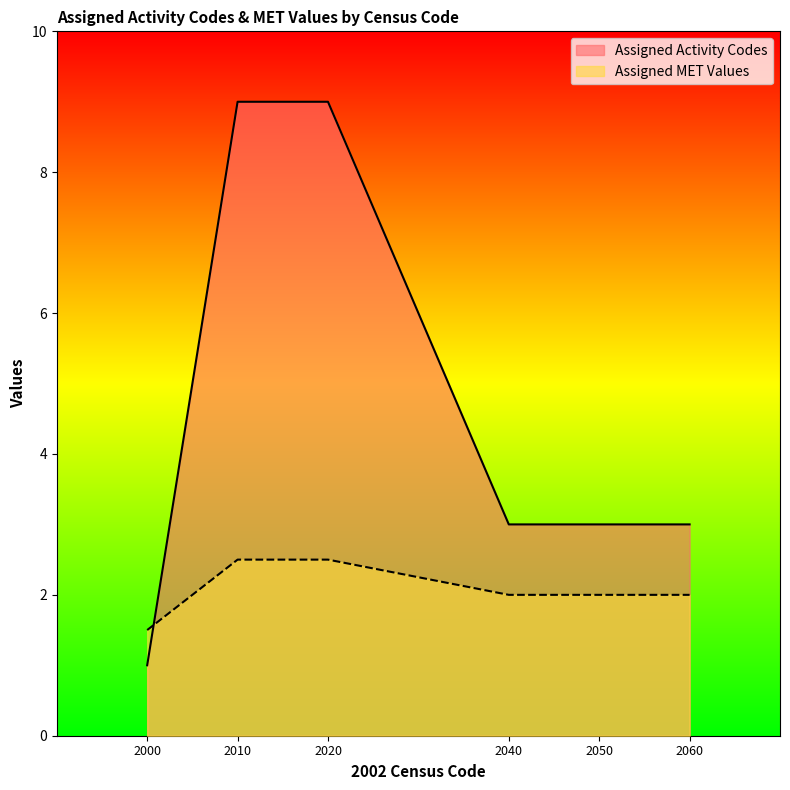

What is the minimum value for Assigned Activity Codes?

1.0